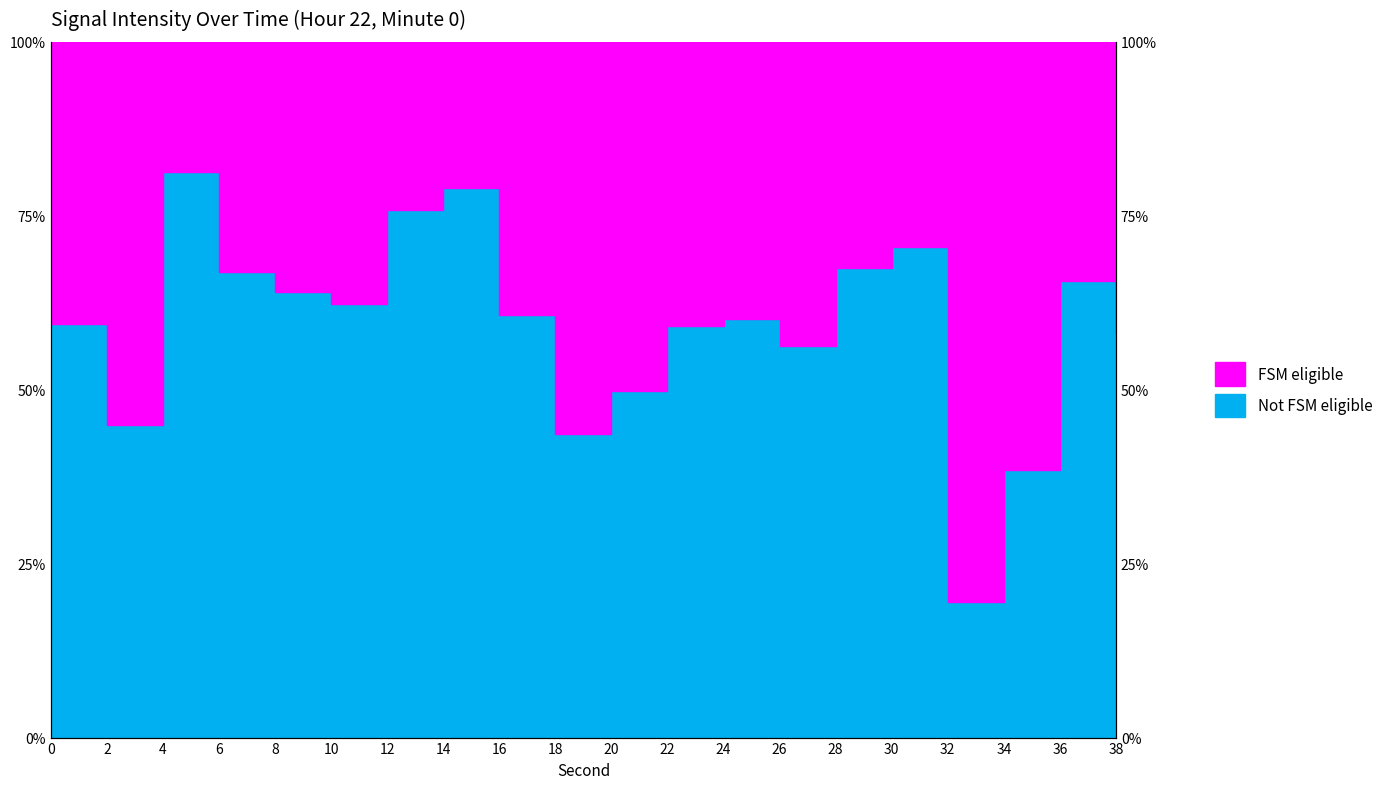

What is the difference between the maximum and minimum values?

61.9